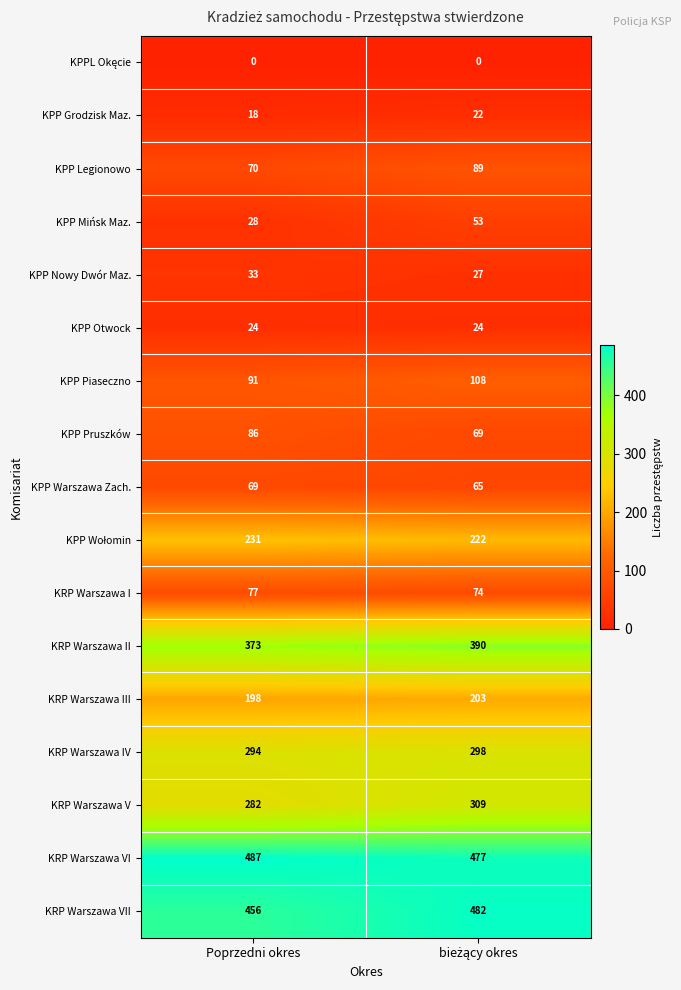

Is it true that KPP Pruszków equals 86 at Poprzedni okres?

True